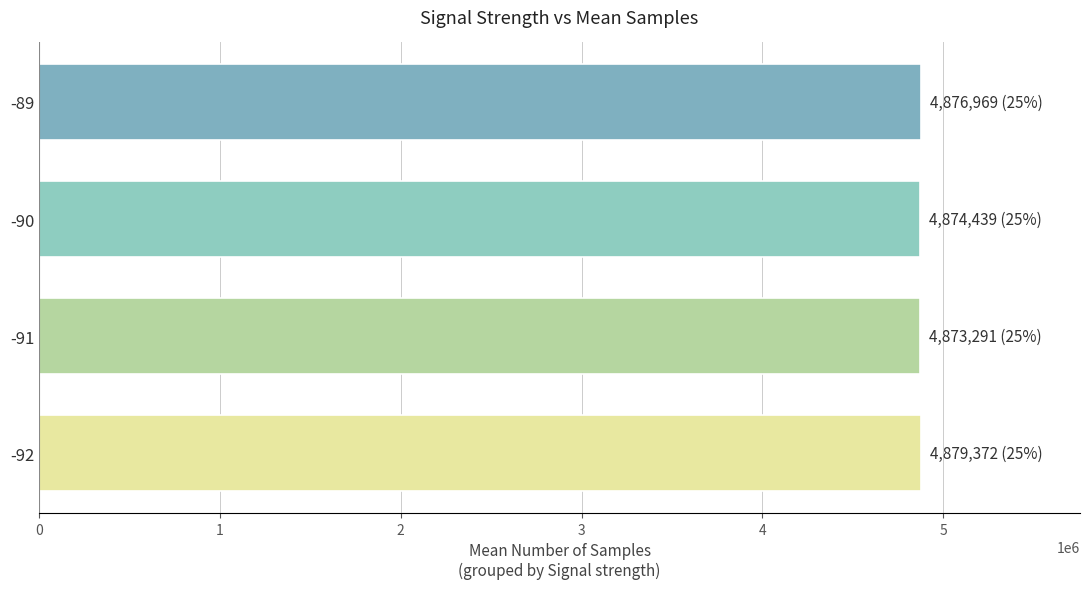

Does the chart contain stacked bars?

No